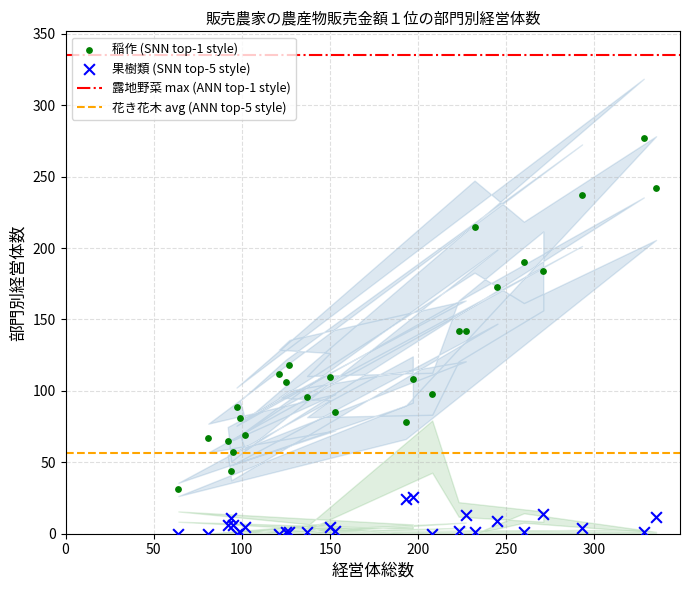

Which series has the widest spread of Y values?

稲作 (SNN top-1 style)